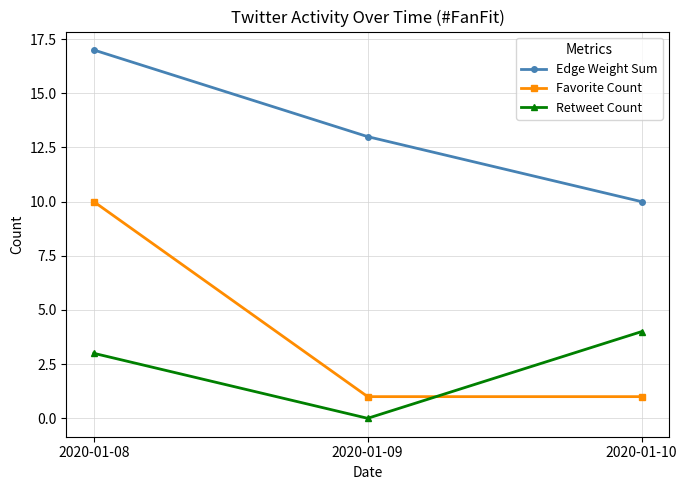

Reading left to right, extract all data points from this chart.

Edge Weight Sum: 17	13	10
Favorite Count: 10	1	1
Retweet Count: 3	0	4